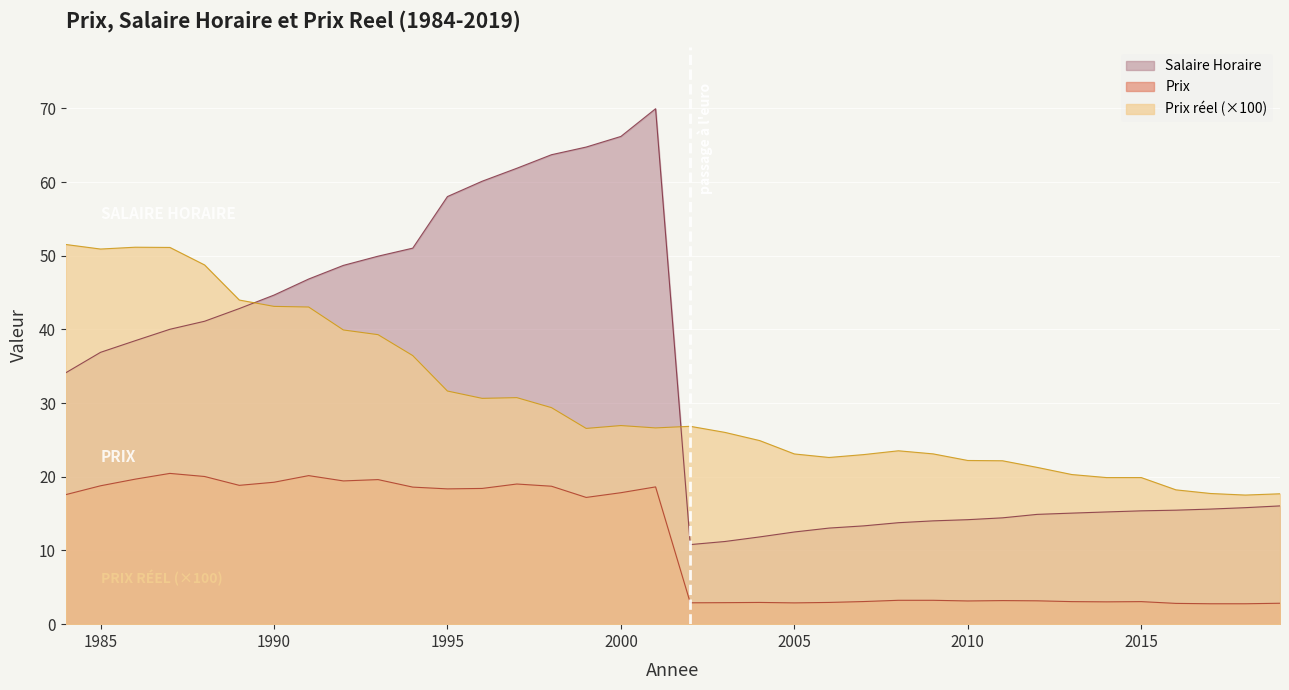

What is the difference between the maximum and second lowest values in the Salaire Horaire series?

58.7